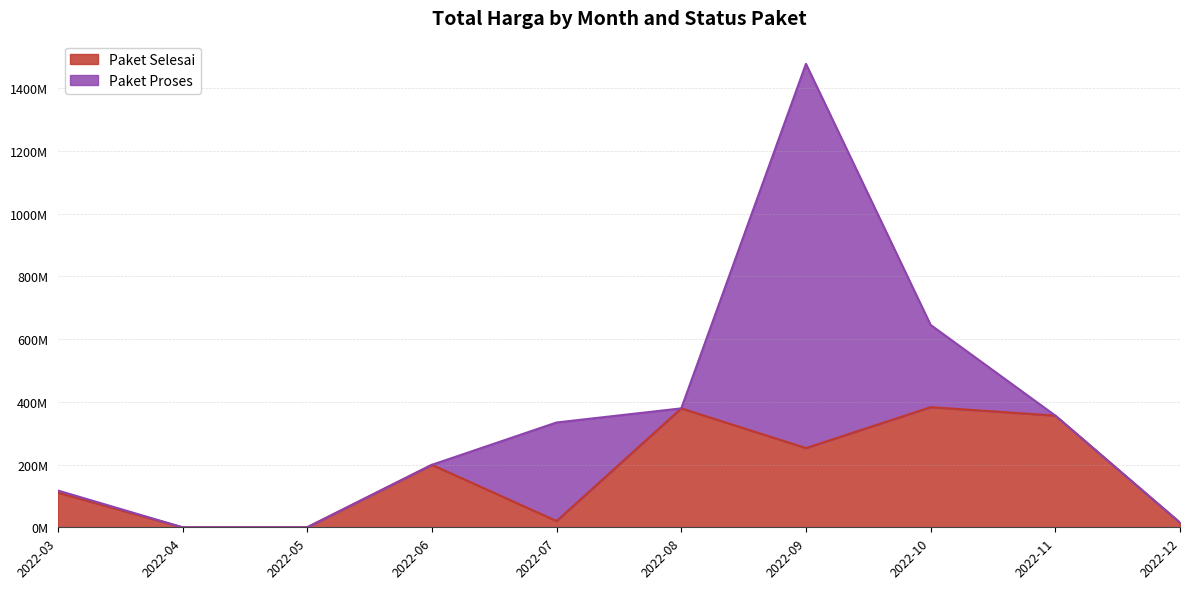

Reading right to left, what are all the values shown in this chart?

14750000	356015000	382853000	252477000	379075000	19950000	199200000	0	0	110389990